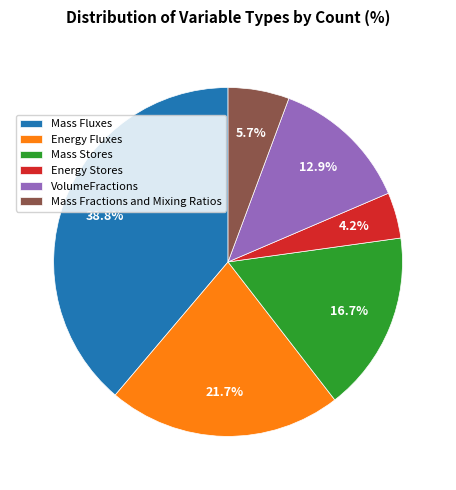

Count the number of slices in the pie.

6